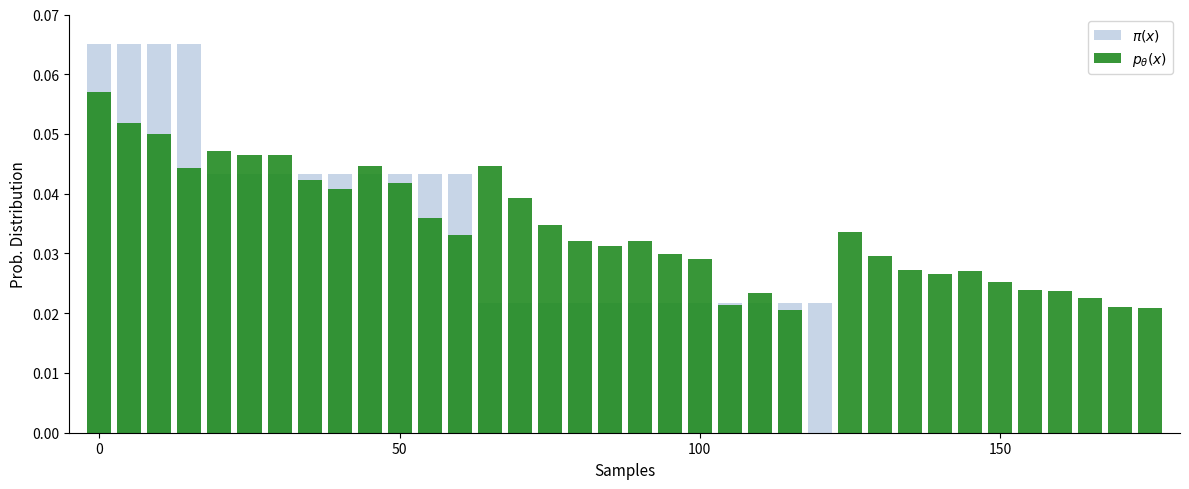

Between 5 and 34, which is larger?

5